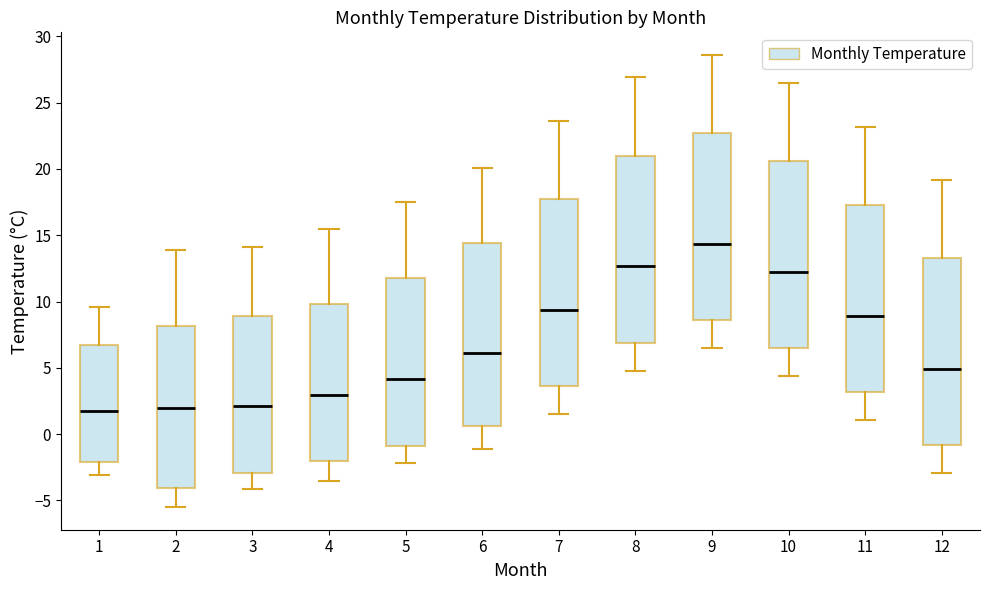

Reading left to right, transcribe this box plot: for each box, give where its median line is, the range the box spans, and where its two whiskers end, as read against the y-axis. The values are not printed on the chart, so give them approximately, as read against the axis.

1: median 2.0, box -2.0 to 7.0, whiskers -3.0 to 9.5
2: median 2.0, box -4.0 to 8.0, whiskers -5.5 to 14.0
3: median 2.0, box -3.0 to 9.0, whiskers -4.0 to 14.0
4: median 3.0, box -2.0 to 10.0, whiskers -3.5 to 15.5
5: median 4.0, box -1.0 to 12.0, whiskers -2.0 to 17.5
6: median 6.0, box 0.5 to 14.5, whiskers -1.0 to 20.0
7: median 9.5, box 3.5 to 17.5, whiskers 1.5 to 23.5
8: median 12.5, box 7.0 to 21.0, whiskers 5.0 to 27.0
9: median 14.5, box 8.5 to 22.5, whiskers 6.5 to 28.5
10: median 12.5, box 6.5 to 20.5, whiskers 4.5 to 26.5
11: median 9.0, box 3.0 to 17.5, whiskers 1.0 to 23.0
12: median 5.0, box -1.0 to 13.5, whiskers -3.0 to 19.0